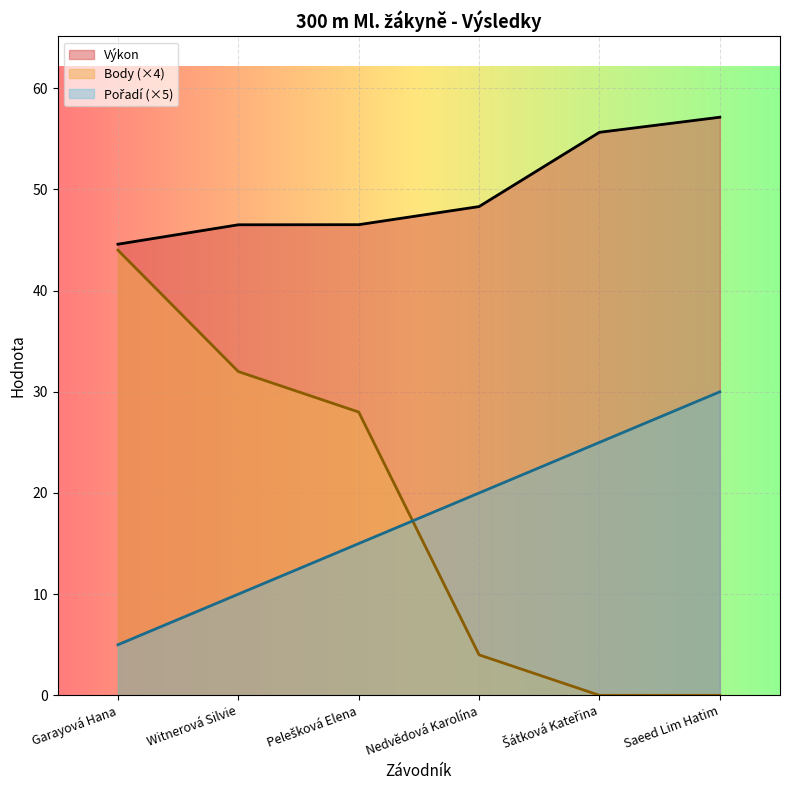

True or false: Výkon and Pořadí intersect in this chart.

False